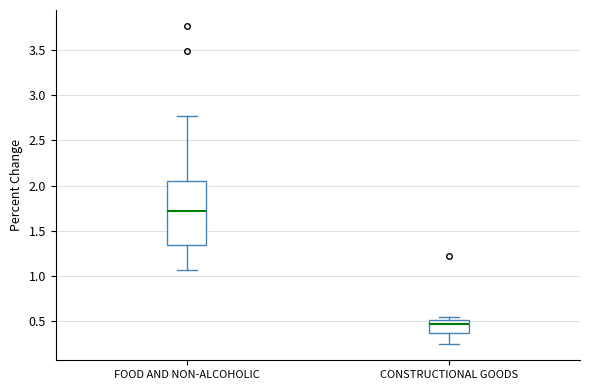

Where does the lower whisker of the box for CONSTRUCTIONAL GOODS end on the y-axis? The values are not printed on the chart, so give them approximately, as read against the axis.

0.25